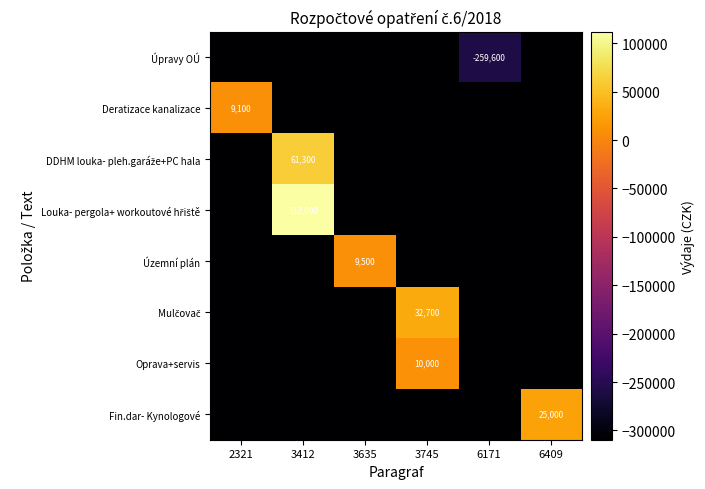

The Fin.dar- Kynologové series shows 35501 at 6409. True or false?

False